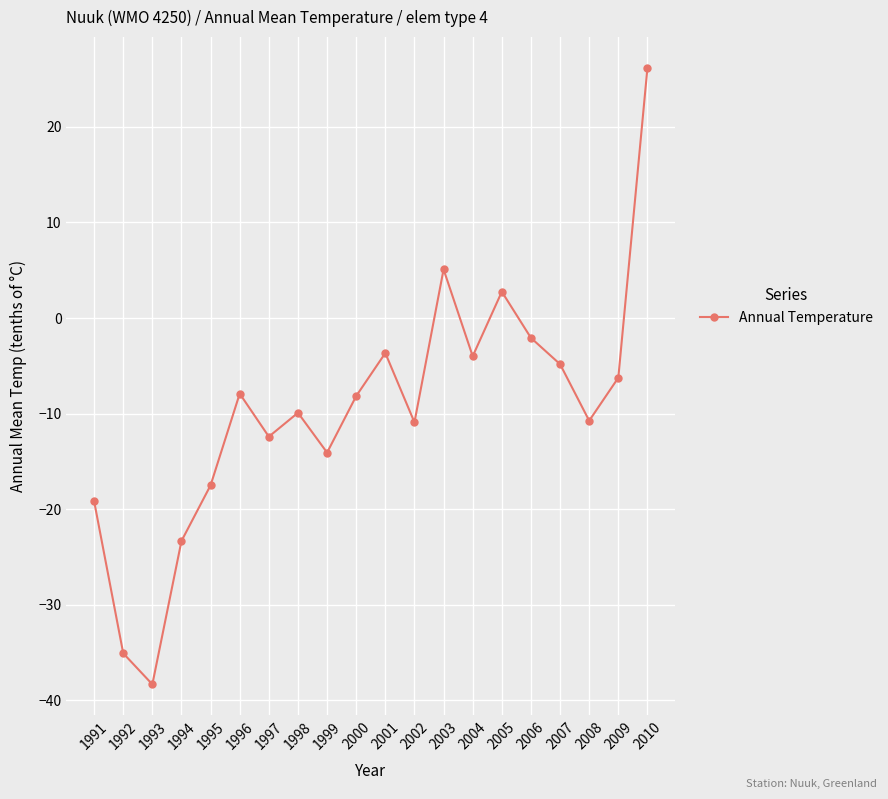

How many interior local peaks (higher than both neighbors) does the data have?

5